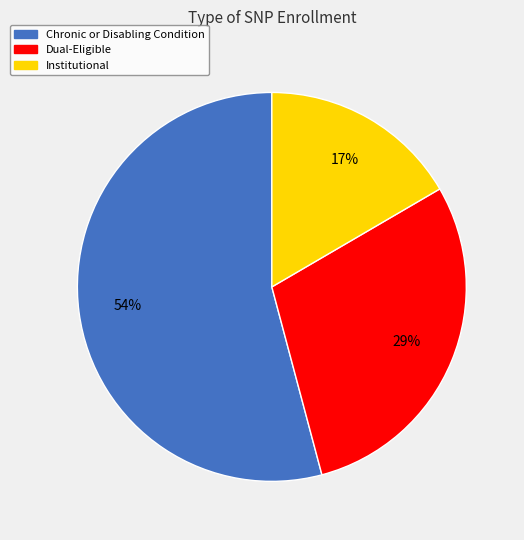

Combined, do Chronic or Disabling Condition and Dual-Eligible account for over 50%?

Yes